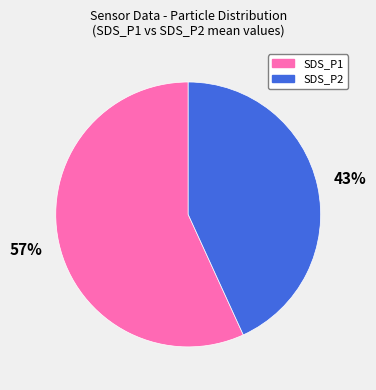

Which slice is the smallest?

SDS_P2